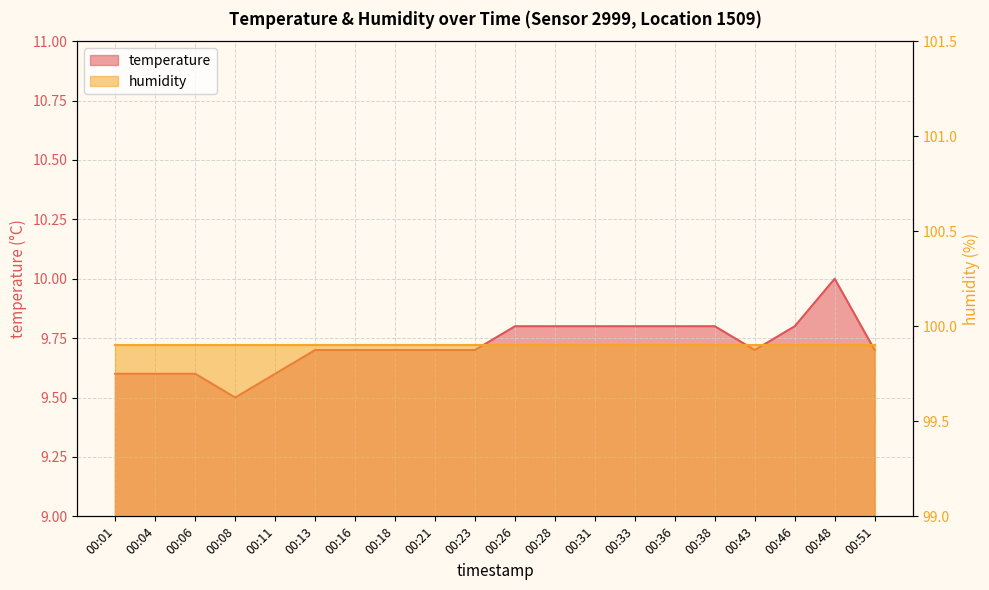

What is the value of the 18th point from the left?

9.8